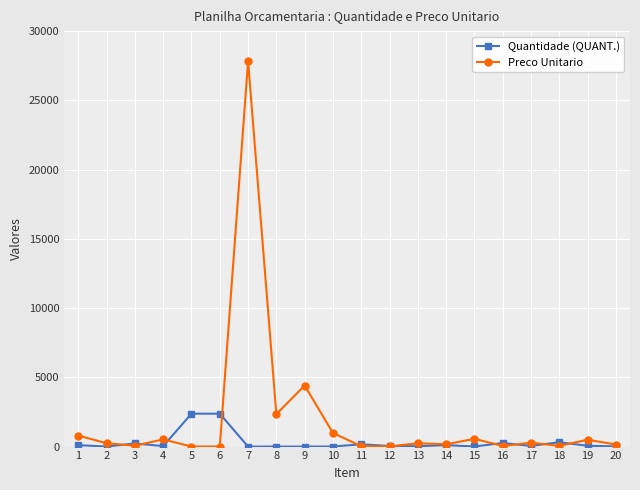

True or false: Preco Unitario has more than 1 interior local peaks.

True